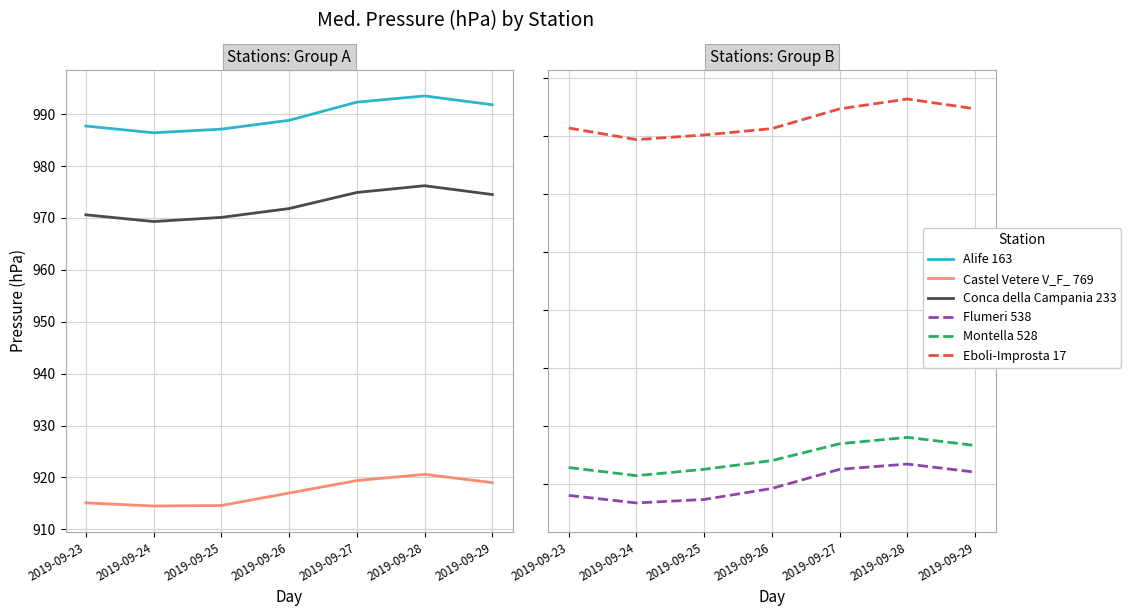

Reading left to right, list all the values displayed in this chart.

Alife 163: 987.7	986.4	987.1	988.8	992.3	993.5	991.8
Castel Vetere V_F_ 769: 915.1	914.5	914.6	917.0	919.4	920.6	919.0
Conca della Campania 233: 970.6	969.3	970.1	971.8	974.9	976.2	974.5
Flumeri 538: 948.1	946.8	947.4	949.3	952.6	953.5	952.1
Montella 528: 952.9	951.5	952.6	954.1	957.0	958.1	956.7
Eboli-Improsta 17: 1011.4	1009.4	1010.2	1011.3	1014.7	1016.4	1014.7